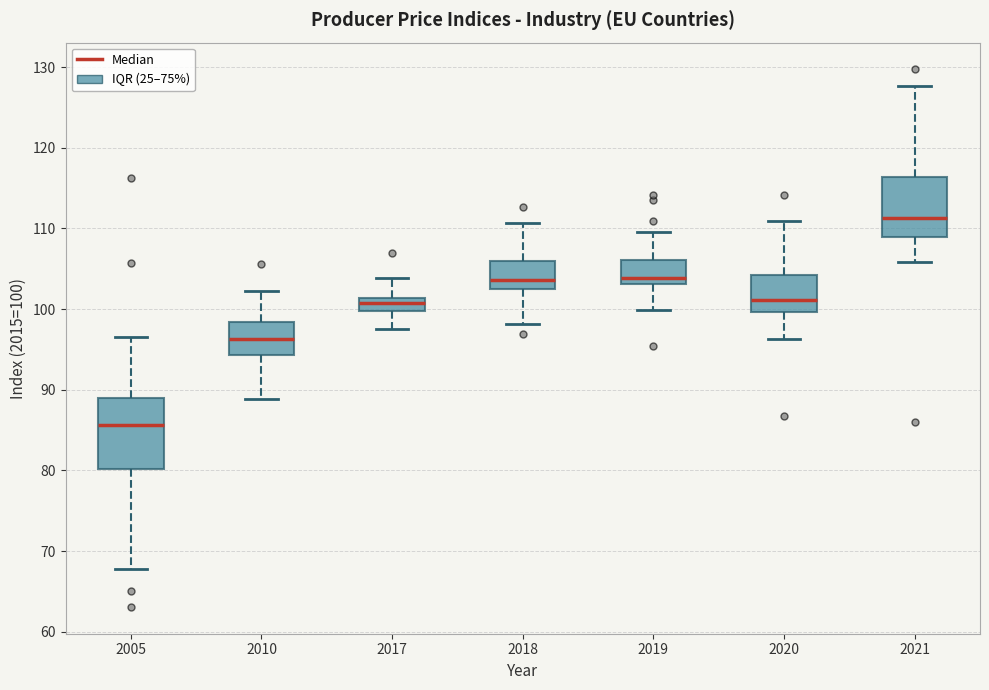

Reading left to right, transcribe this box plot: for each box, give where its median line is, the range the box spans, and where its two whiskers end, as read against the y-axis. The values are not printed on the chart, so give them approximately, as read against the axis.

2005: median 86, box 80 to 89, whiskers 68 to 97
2010: median 96, box 94 to 98, whiskers 89 to 102
2017: median 101 (inside the box), box 100 to 101, whiskers 98 to 104
2018: median 104, box 103 to 106, whiskers 98 to 111
2019: median 104, box 103 to 106, whiskers 100 to 110
2020: median 101, box 100 to 104, whiskers 96 to 111
2021: median 111, box 109 to 116, whiskers 106 to 128